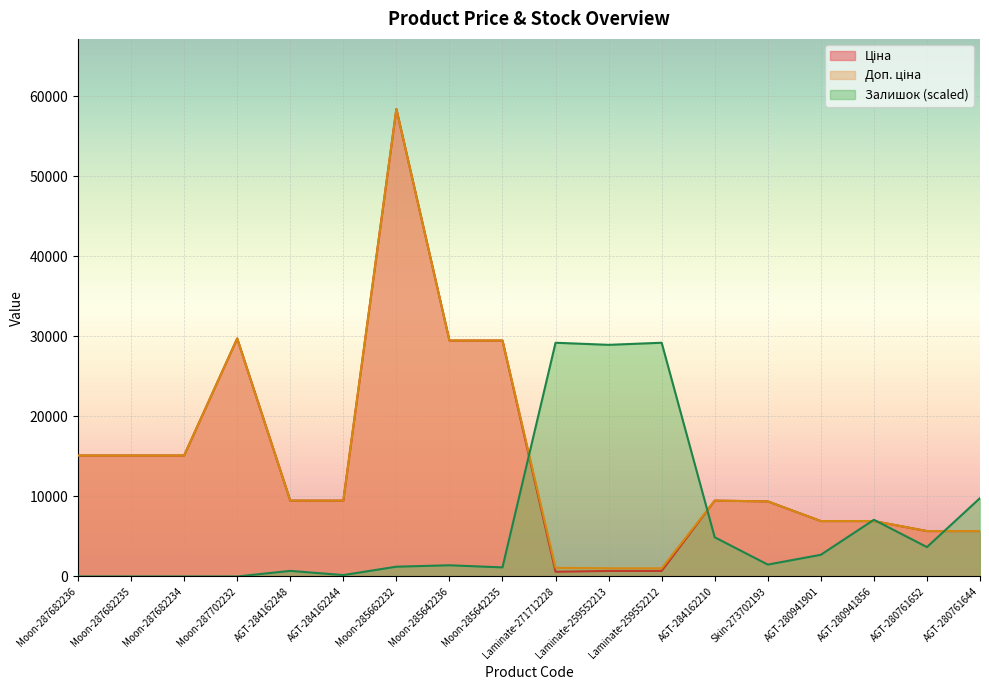

What is the label of the 11th point from the right?

Moon-285642236